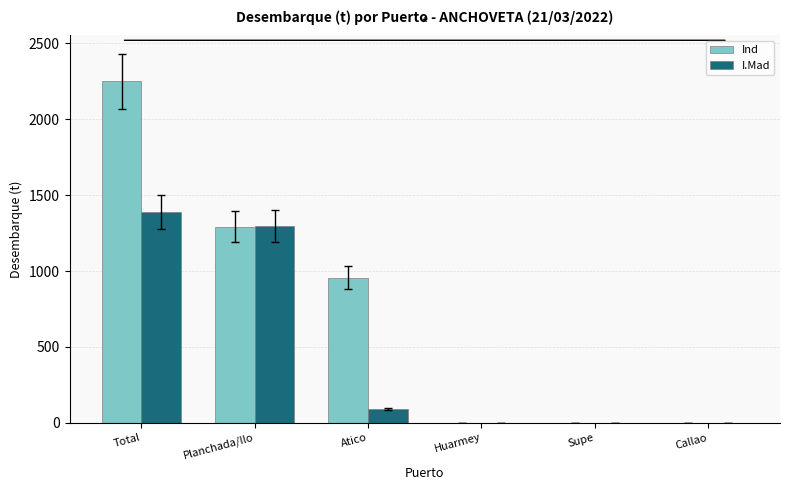

What is the approximate value of I.Mad at Planchada/Ilo?

1297.1